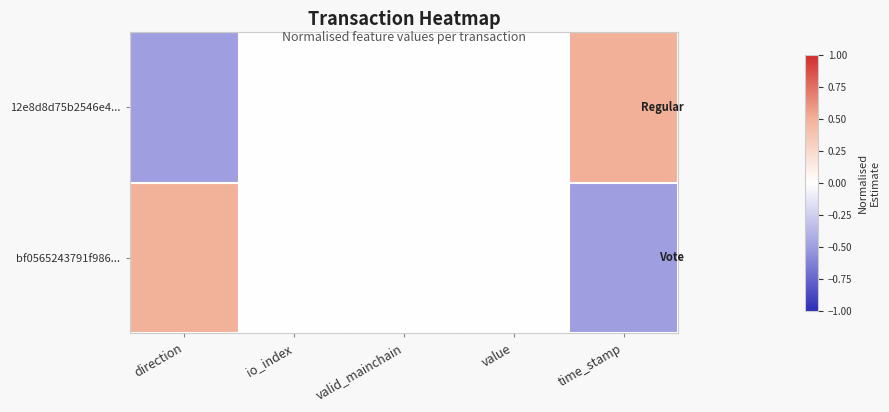

List the series in order of their peak value, lowest first.

bf0565243791f986..., 12e8d8d75b2546e4...